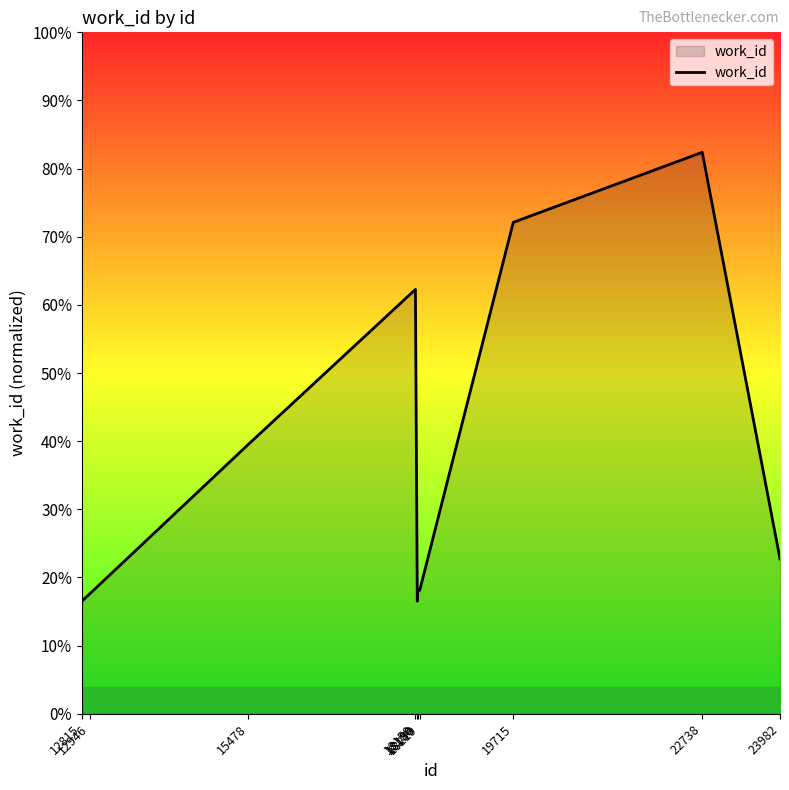

How many lines are shown in the chart?

1